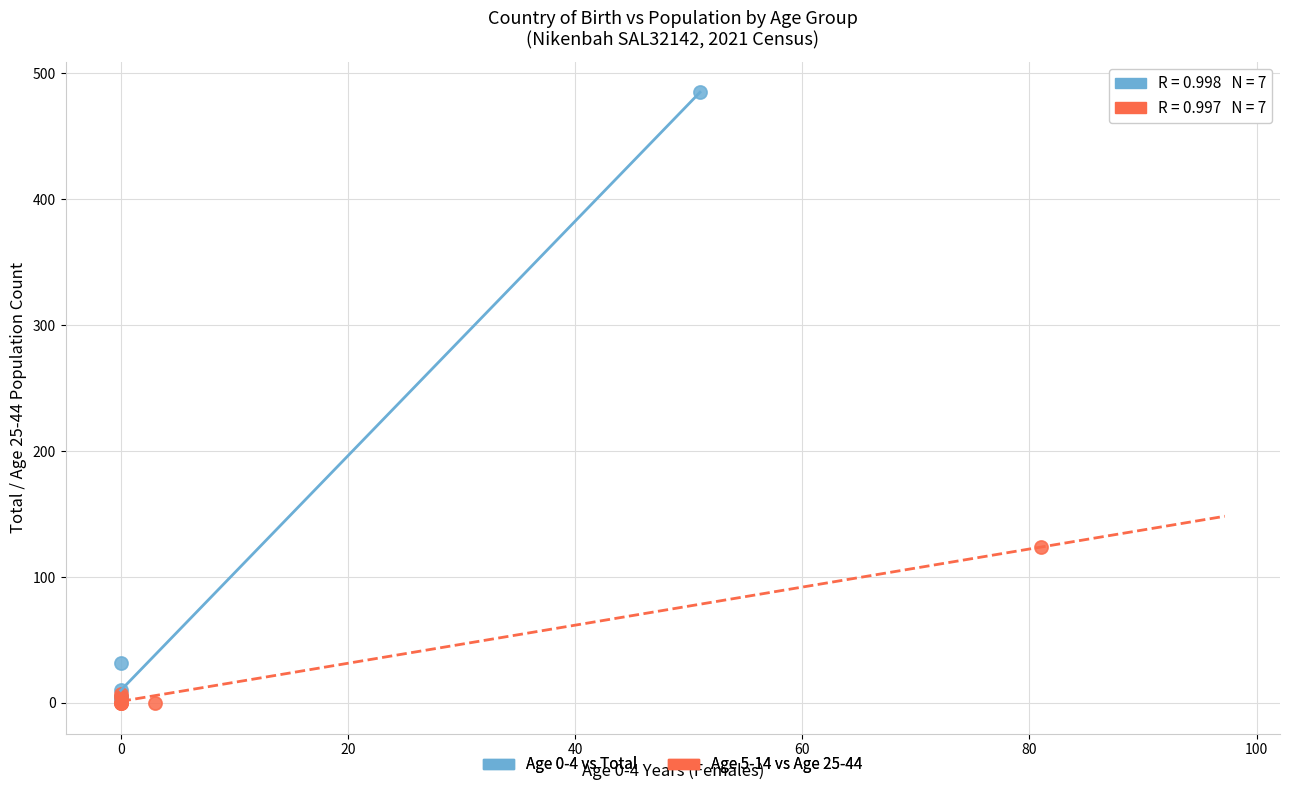

Which series has the widest spread of Y values?

Age 0-4 vs Total